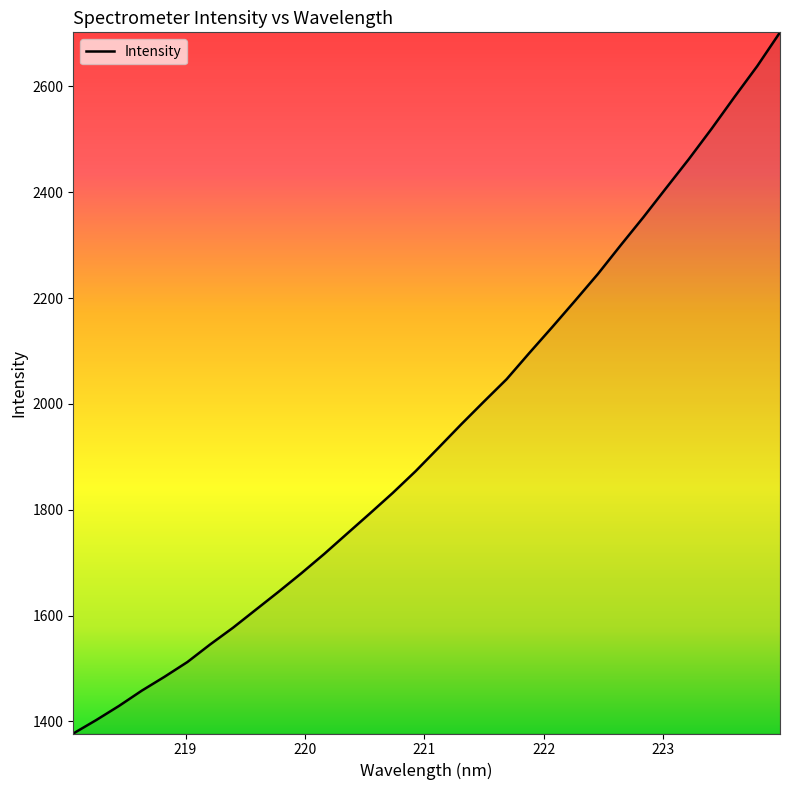

What is the smallest value displayed?

1377.3